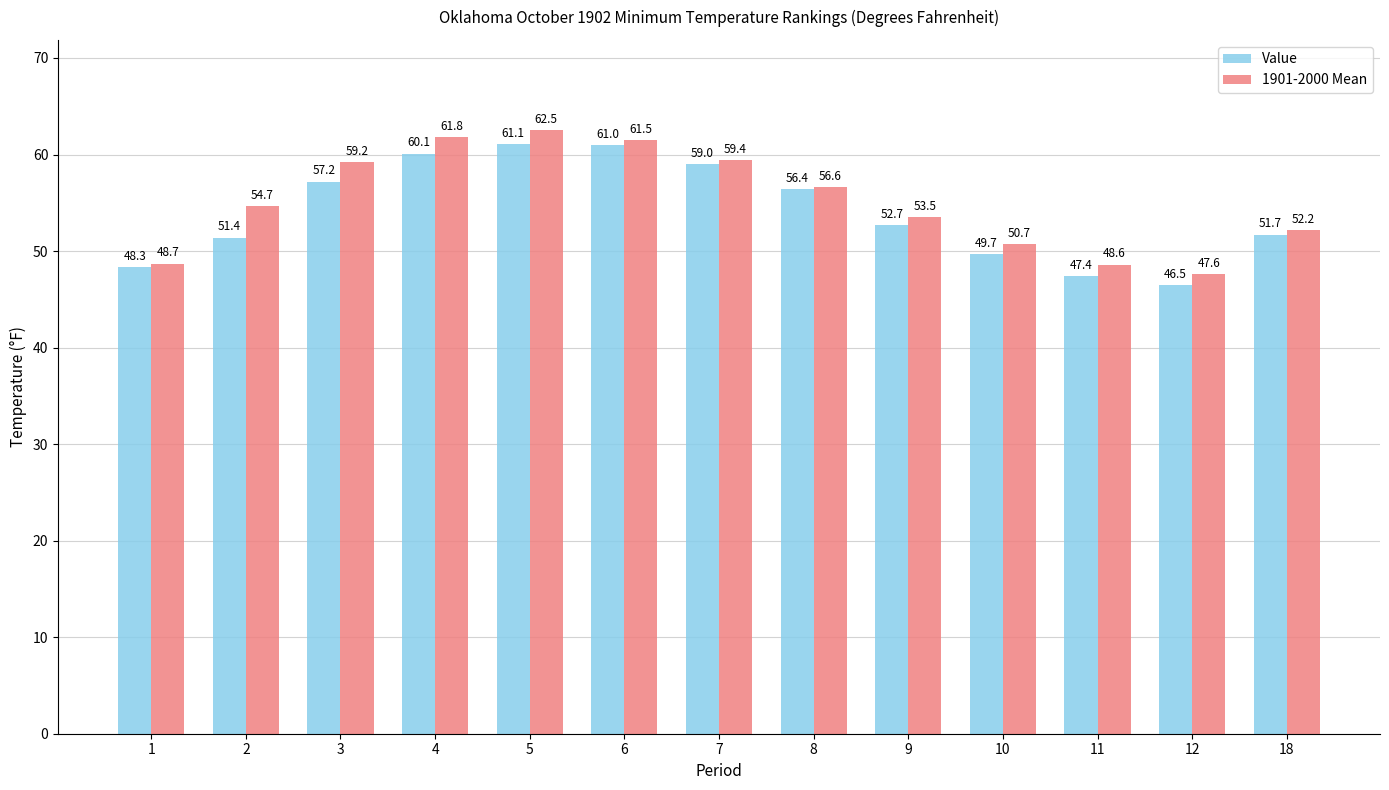

What are all the series names shown in the legend?

Value, 1901-2000 Mean